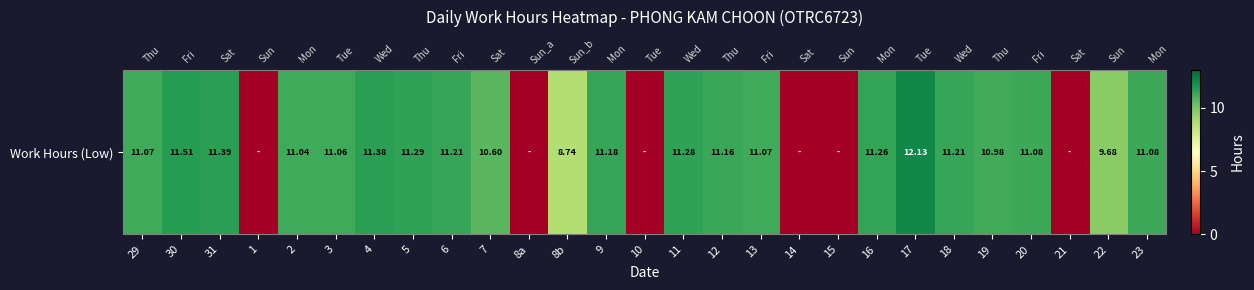

Between 1 and 8a, which is larger?

1